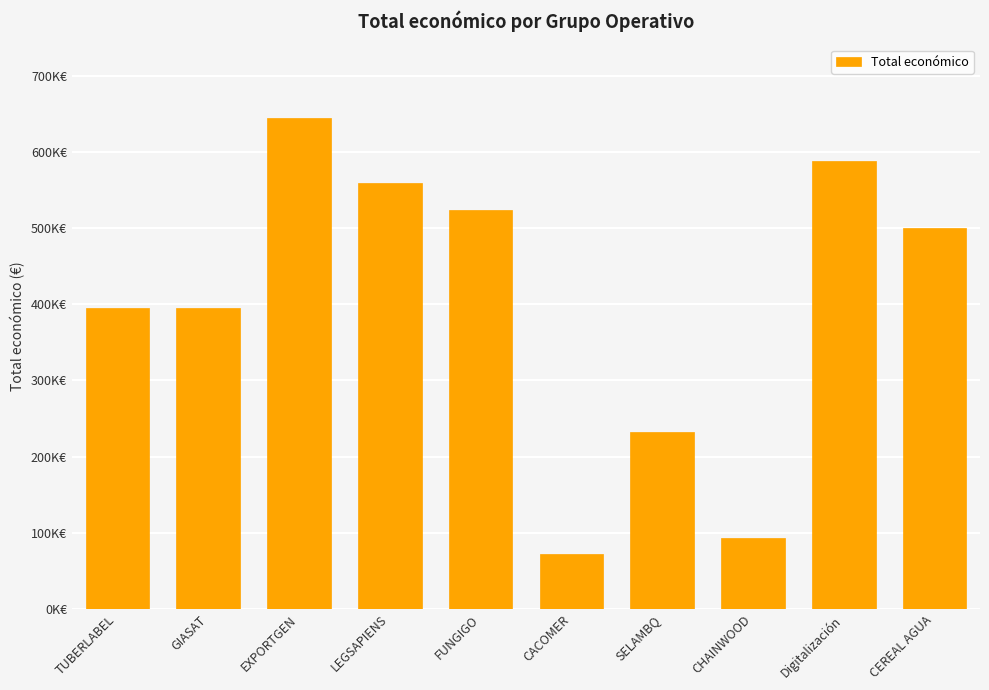

Where is the data nearest to the value 358308?

TUBERLABEL